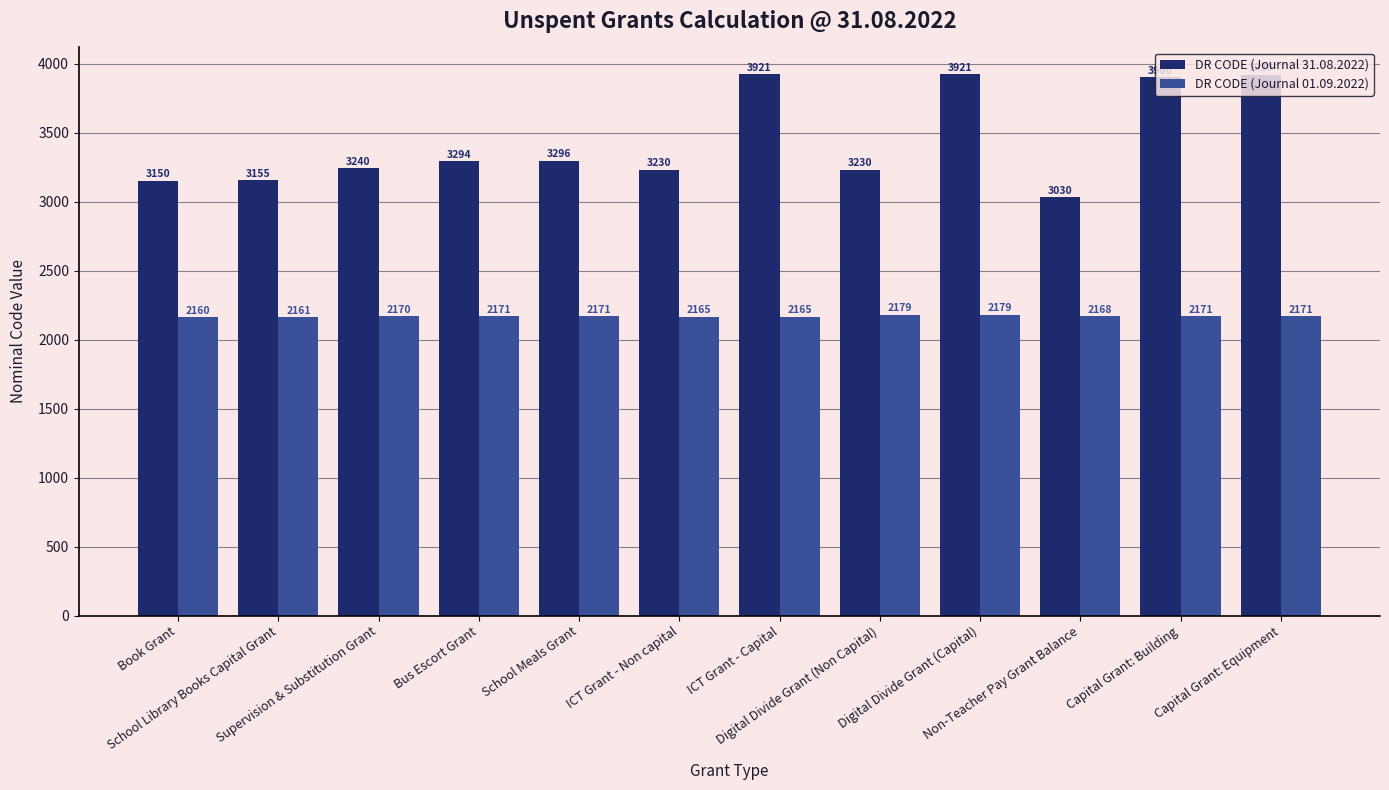

What is the average value of the DR CODE (Journal 01.09.2022) series?

2169